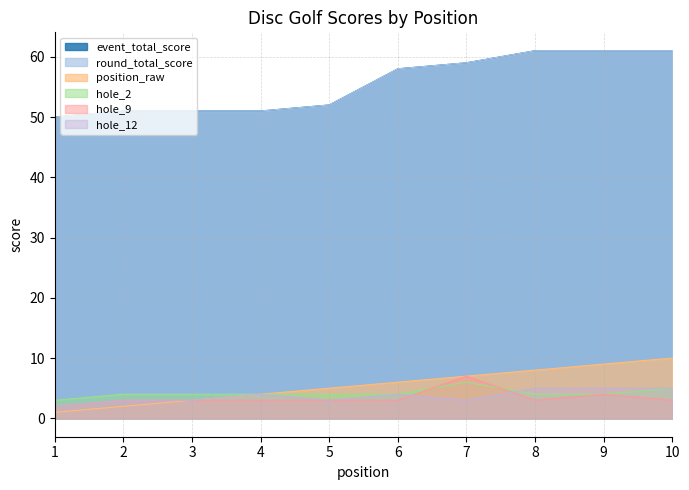

True or false: hole_2 and event_total_score intersect in this chart.

False